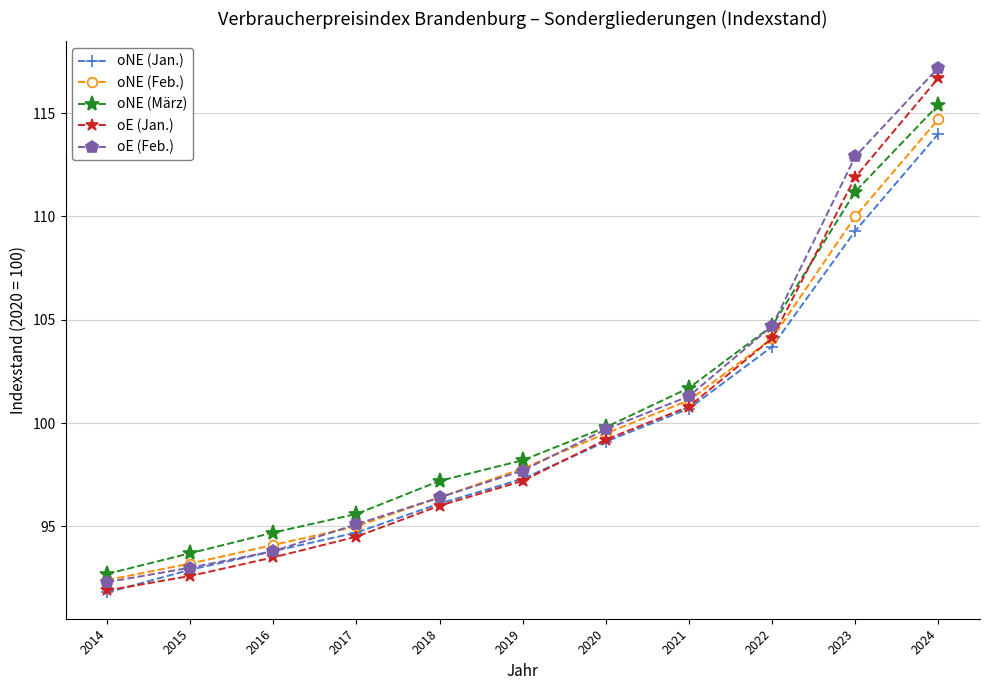

What are all the series names shown in the legend?

oNE (Jan.), oNE (Feb.), oNE (März), oE (Jan.), oE (Feb.)